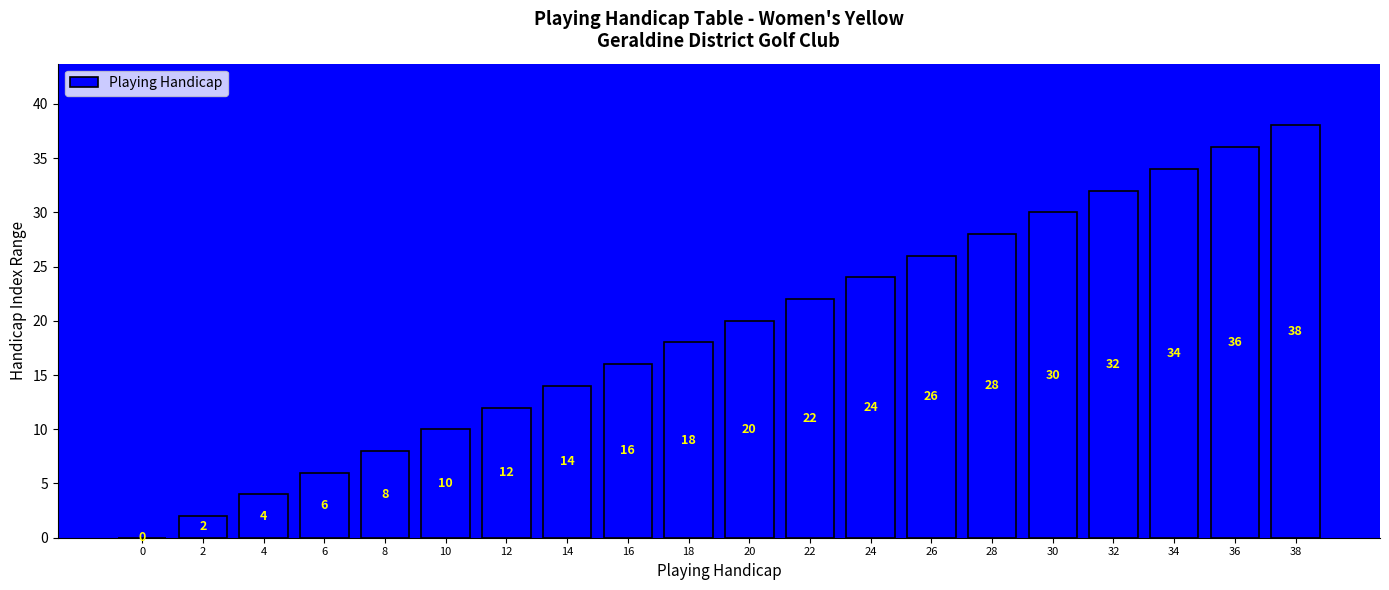

What is the maximum value shown in the chart?

38